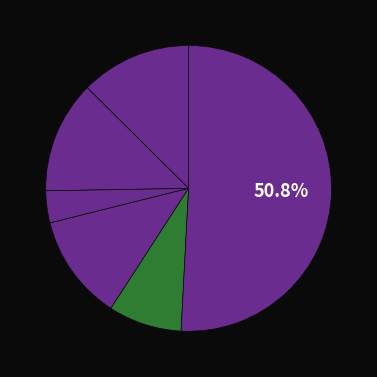

Which slice is the smallest?

Yogur y Lácteos